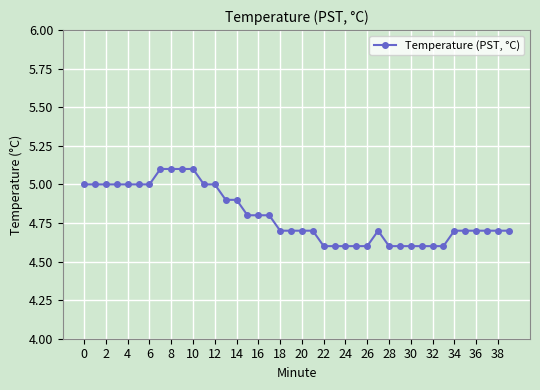

How many values are between 4 and 5?

36